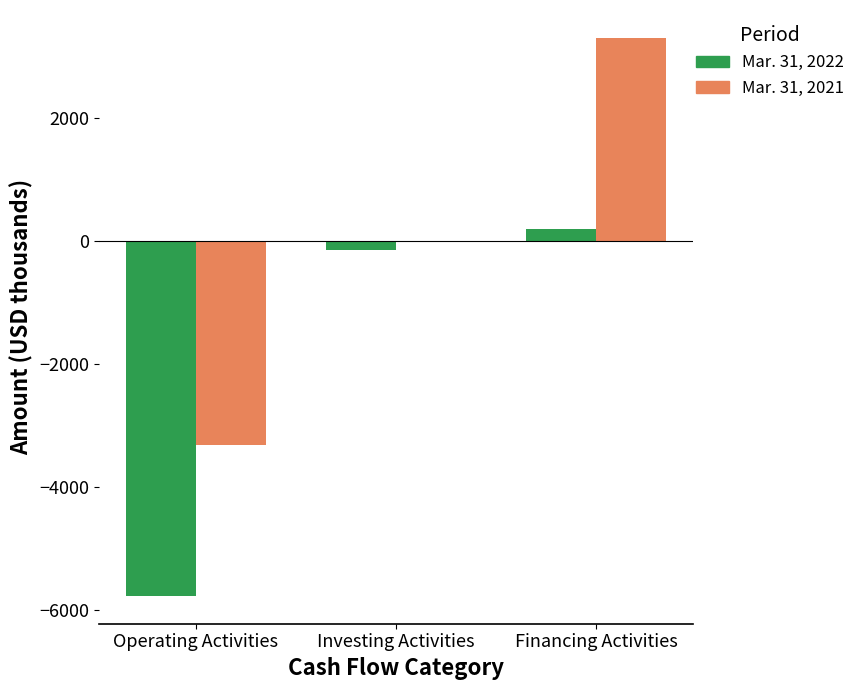

Which category has the highest value in the Mar. 31, 2021 series?

Financing Activities